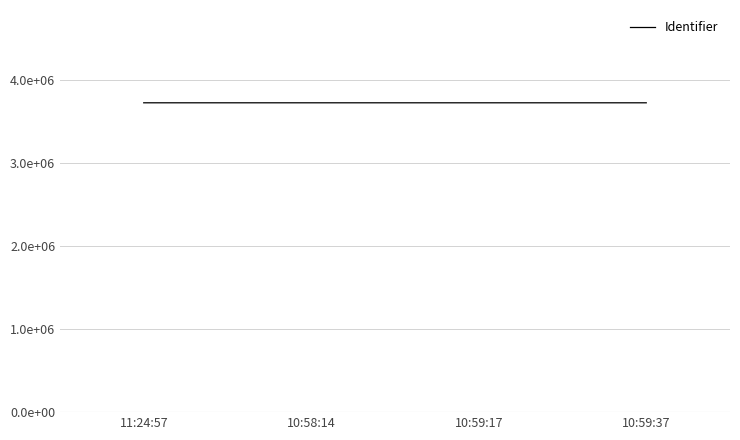

The value at 10:59:17 is 6176102. True or false?

False